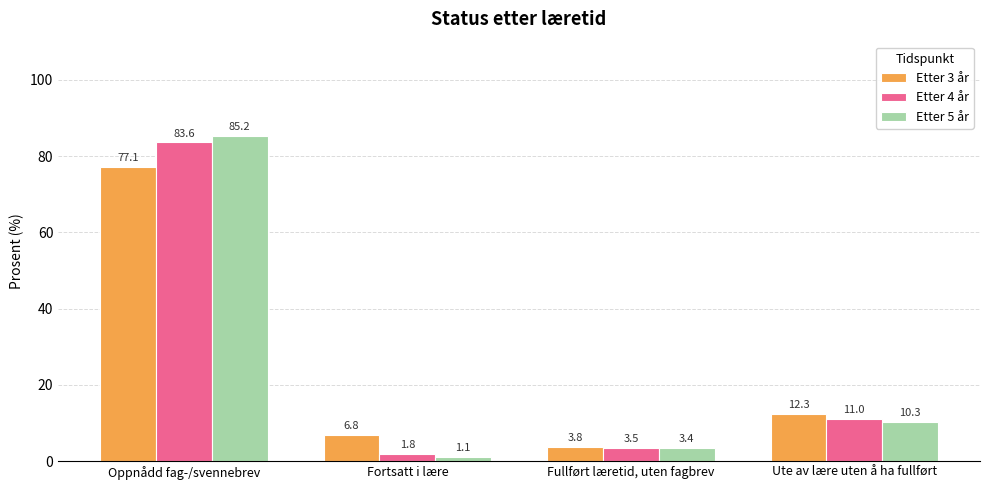

Which label corresponds to the smallest value in the chart?

Fortsatt i lære